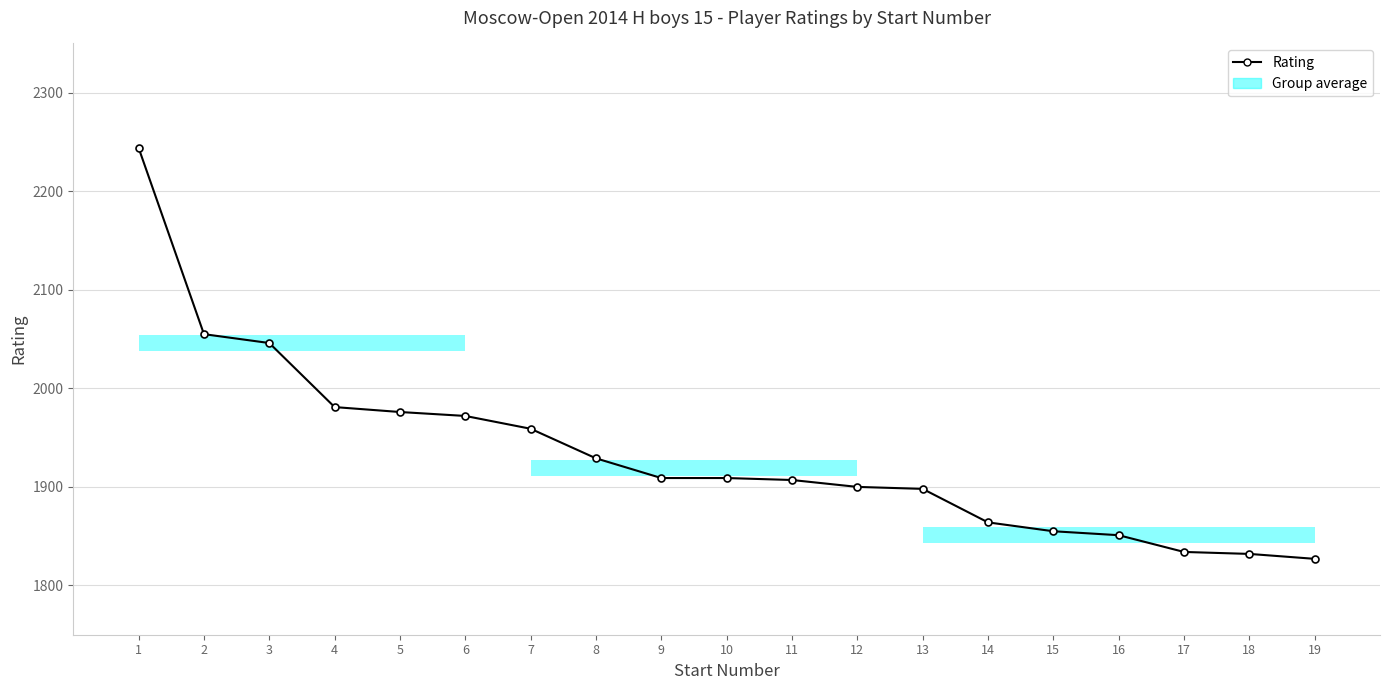

How many lines are shown in the chart?

1